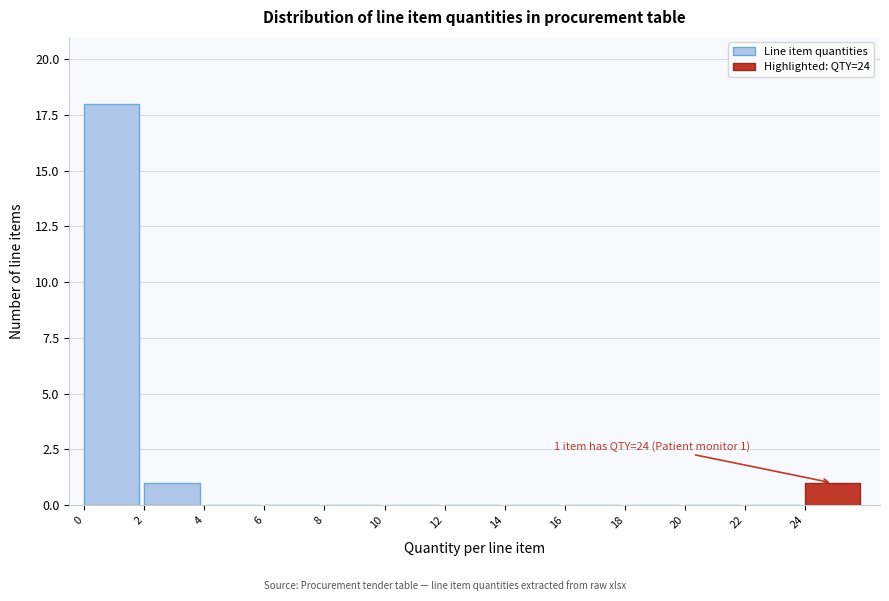

Over which range of the x-axis is the bar tallest?

0 to 2